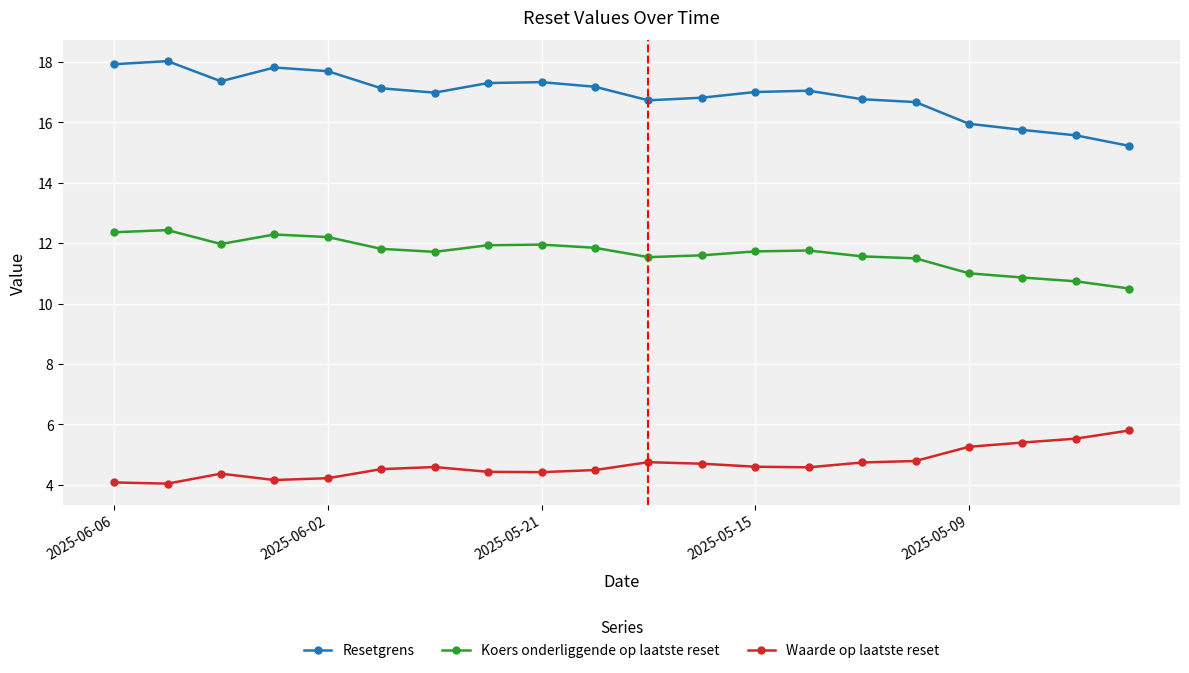

What is the difference between the maximum and minimum values in the Resetgrens series?

2.8